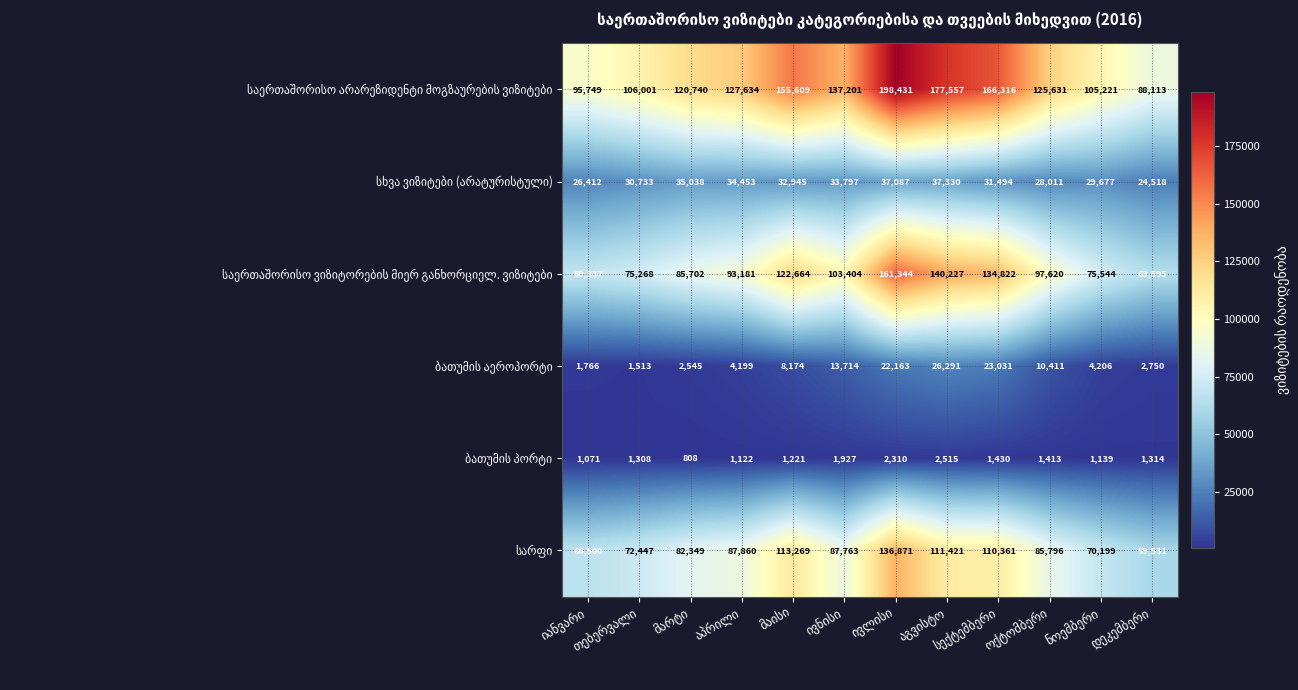

At how many categories does at least one series exceed 127749?

5